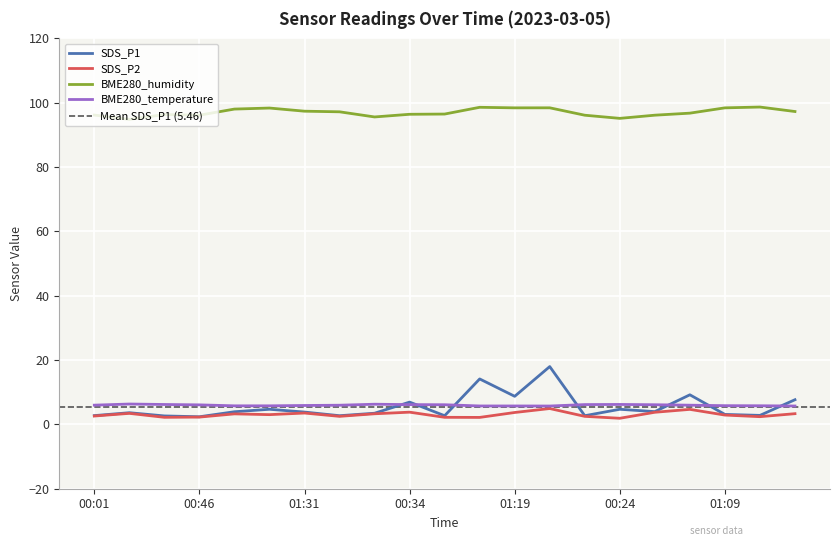

Is it true that BME280_humidity equals 95.6 at 00:19?

True